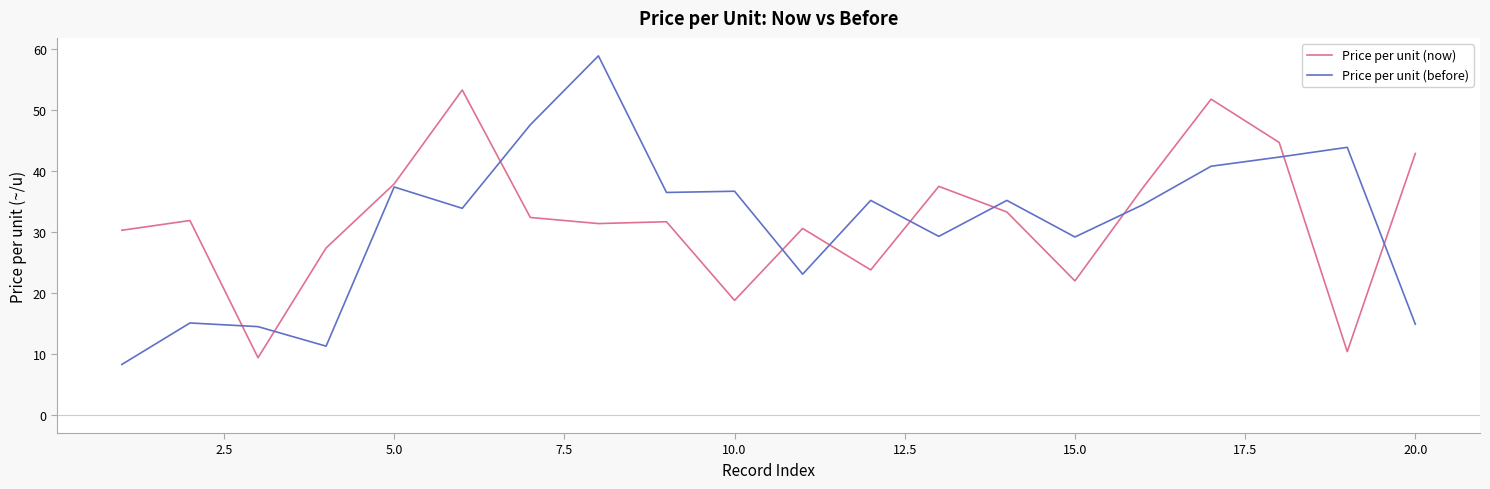

List the series in order of their peak value, highest first.

Price per unit (before), Price per unit (now)